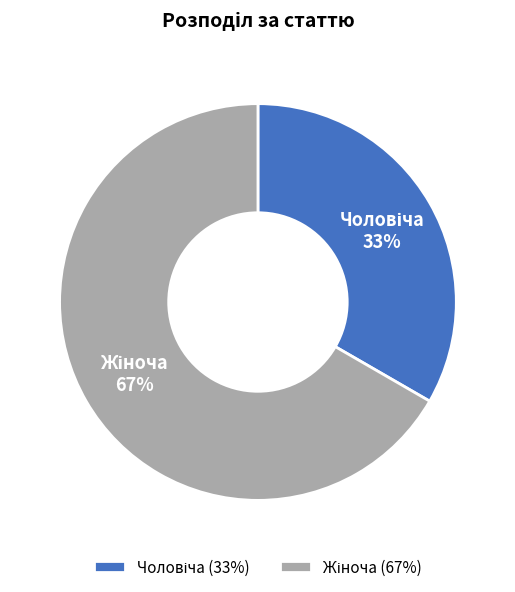

To the nearest percent, what is the average slice percentage?

50%